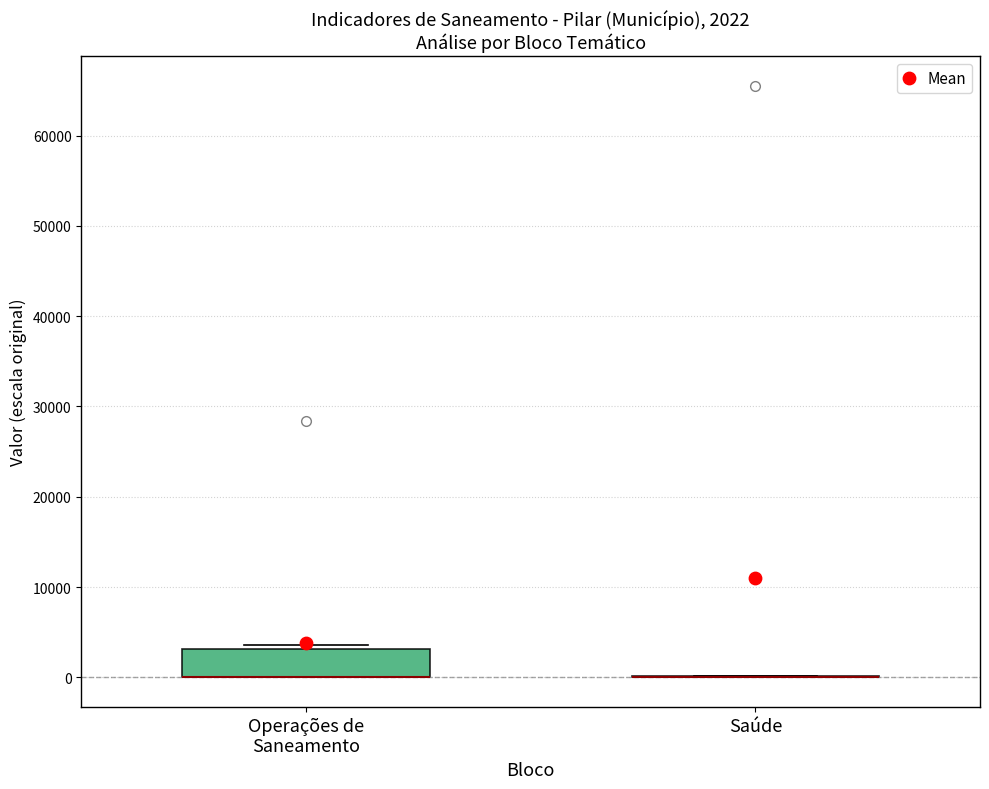

Comparing the boxes themselves (not the whiskers), which one is the tallest?

Operações de Saneamento